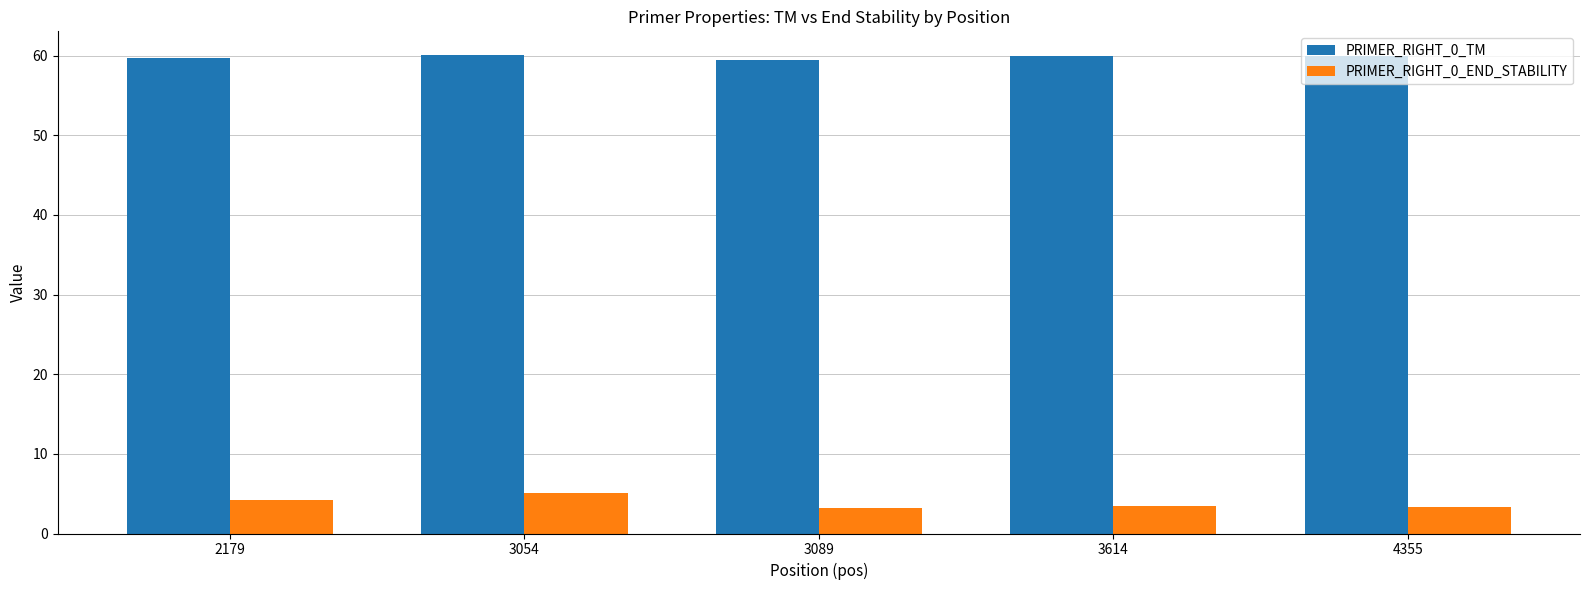

What is the minimum value for PRIMER_RIGHT_0_END_STABILITY?

3.2